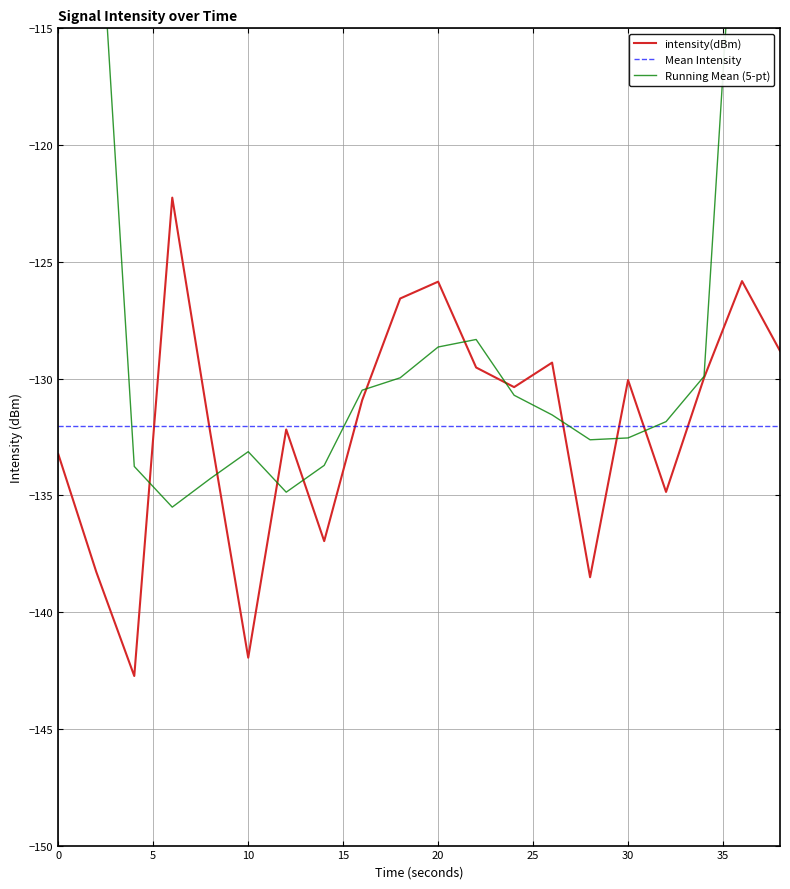

Reading left to right, list all the values displayed in this chart.

-133.2	-138.3	-142.7	-122.3	-132.3	-142.0	-132.2	-137.0	-130.9	-126.6	-125.8	-129.5	-130.4	-129.3	-138.5	-130.1	-134.9	-130.0	-125.8	-128.8